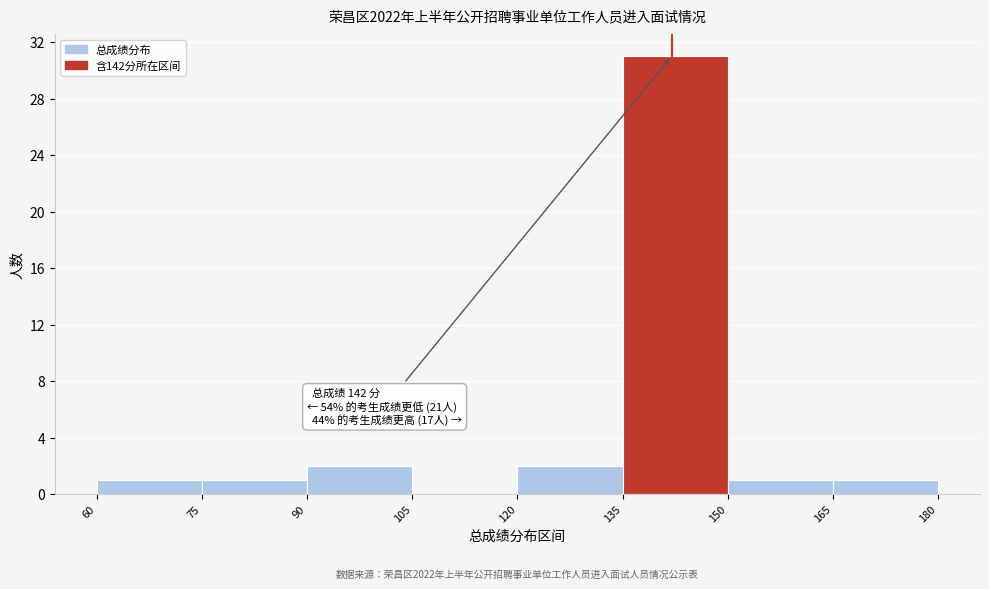

Over which range of the x-axis is the bar tallest?

135 to 150